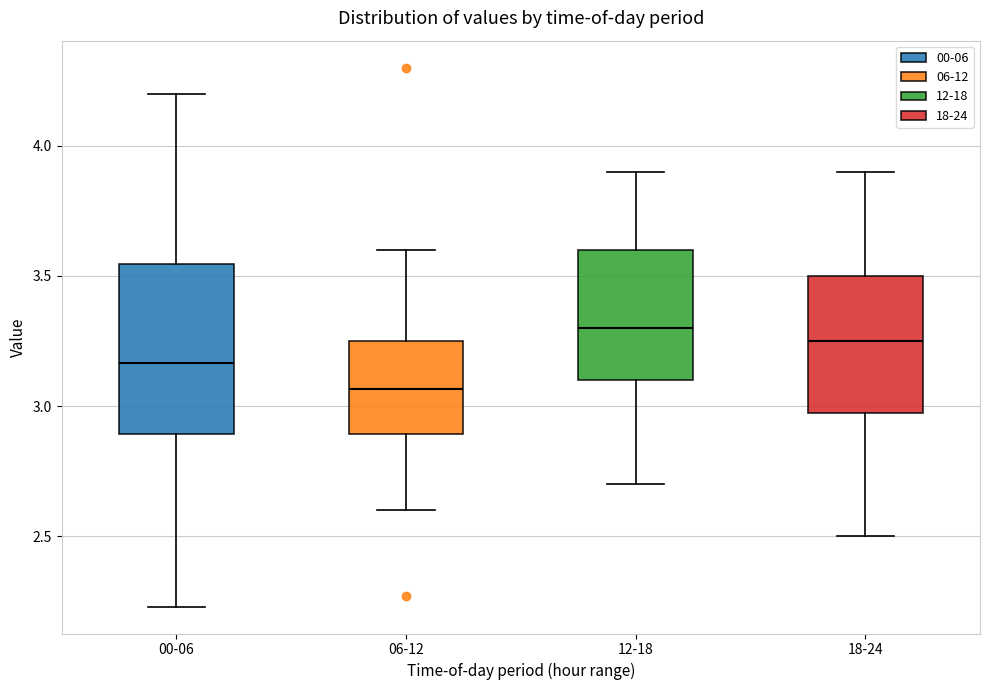

Reading left to right, transcribe this box plot: for each box, give where its median line is, the range the box spans, and where its two whiskers end, as read against the y-axis. The values are not printed on the chart, so give them approximately, as read against the axis.

00-06: median 3.15, box 2.90 to 3.55, whiskers 2.25 to 4.20
06-12: median 3.05, box 2.90 to 3.25, whiskers 2.60 to 3.60
12-18: median 3.30, box 3.10 to 3.60, whiskers 2.70 to 3.90
18-24: median 3.25, box 3.00 to 3.50, whiskers 2.50 to 3.90